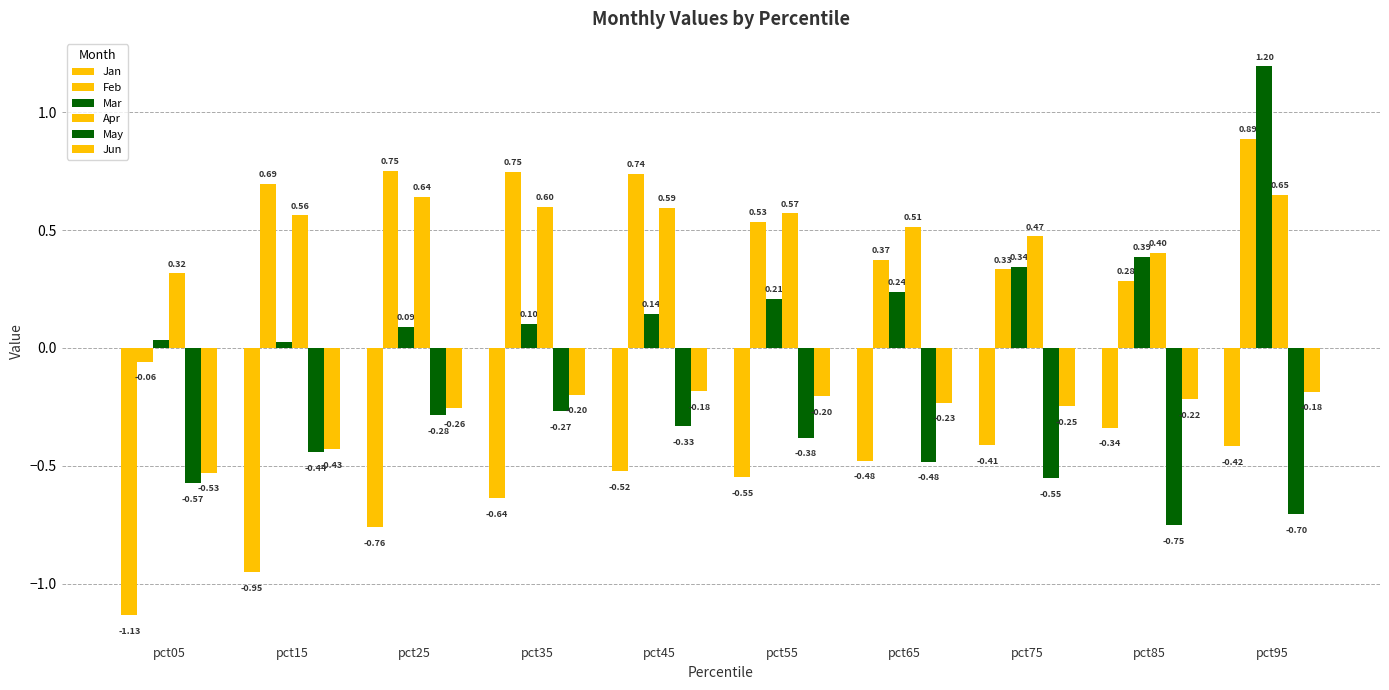

Are the bars grouped side by side (vs. stacked)?

Yes